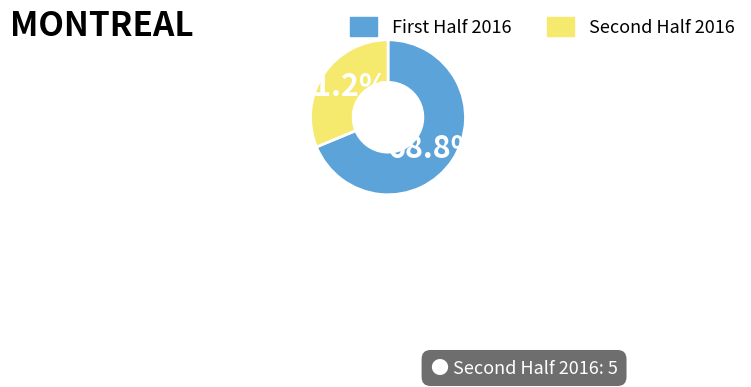

Rank the categories by value from lowest to highest.

Second Half 2016, First Half 2016